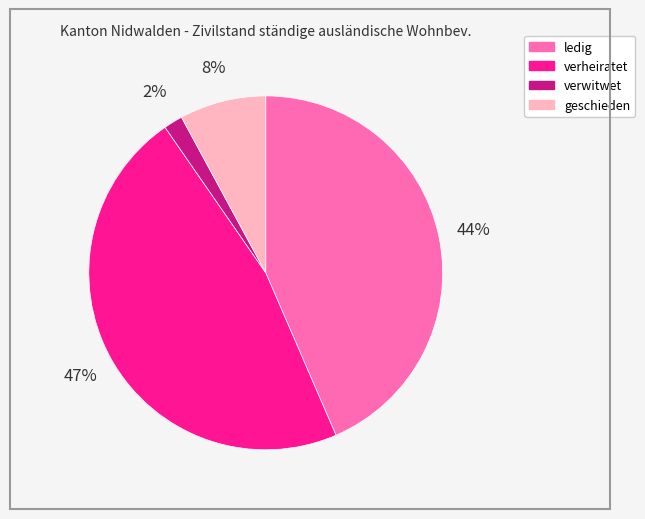

Combined, do ledig and geschieden account for over 50%?

Yes